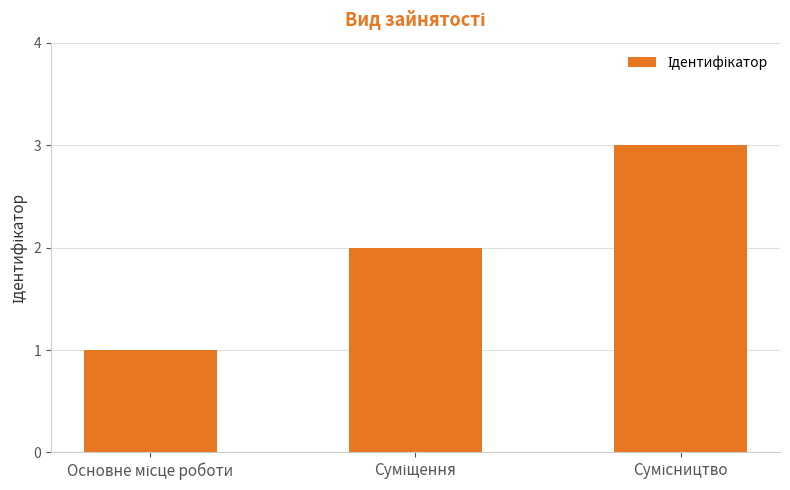

What is the sum of all values?

6